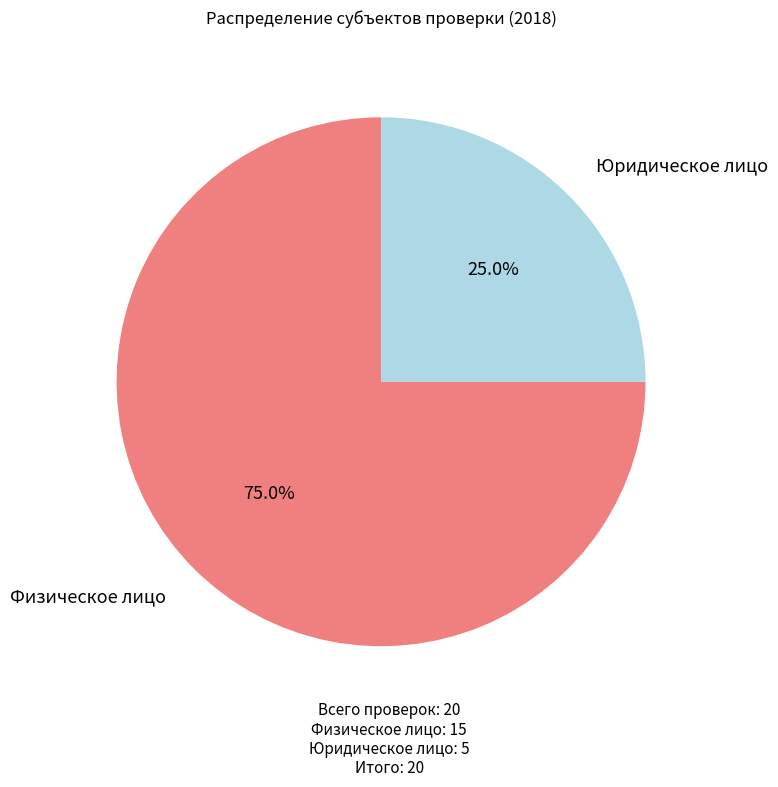

How many slices are in this pie chart?

2